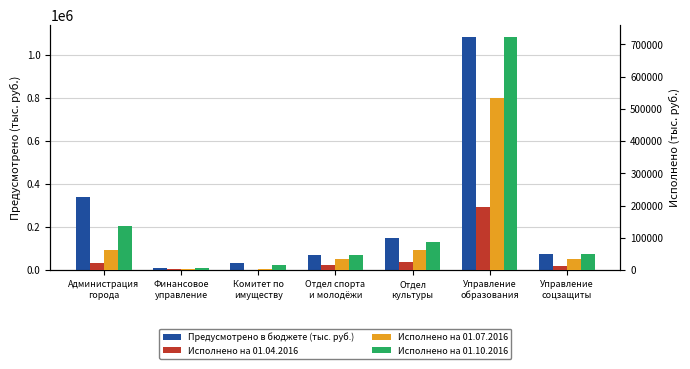

True or false: Исполнено на 01.07.2016 has a value of 4209.0 at Комитет по
имуществу.

False